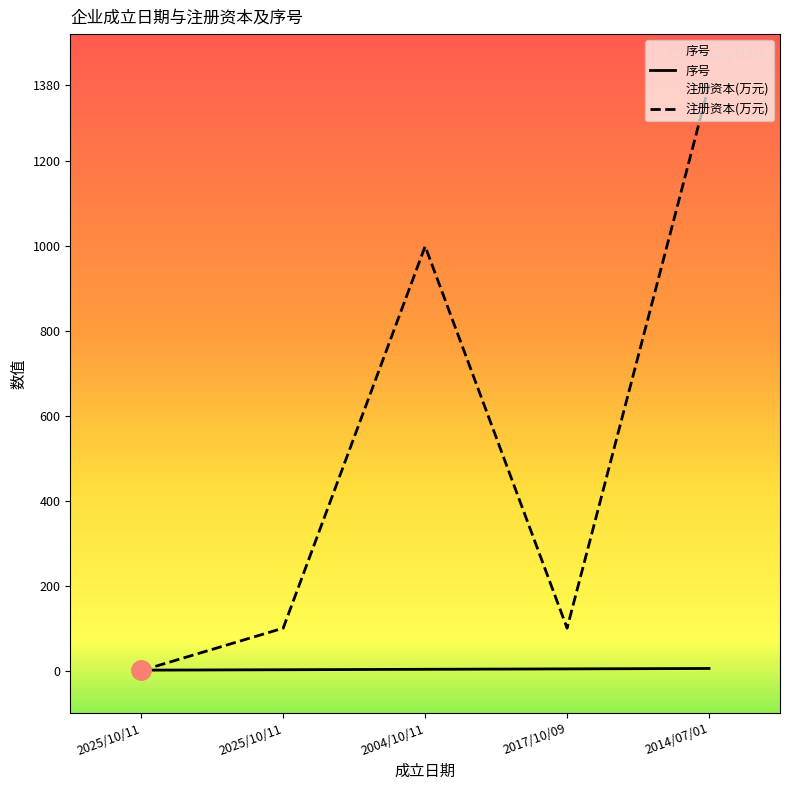

What is the average value of the 序号 series?

3